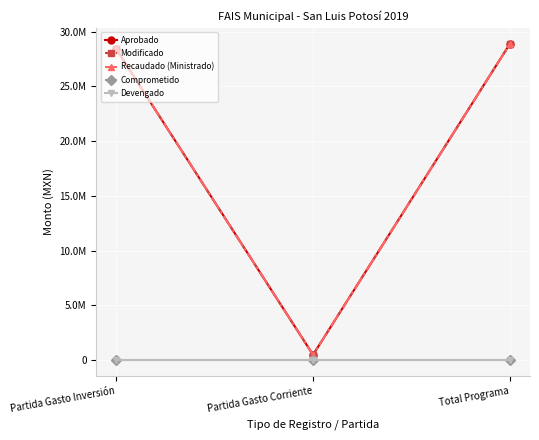

Does the chart have visible grid lines?

Yes